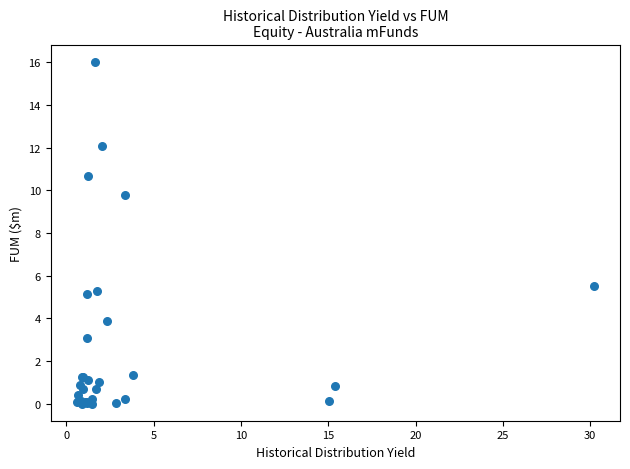

What Y value in the scatter plot is closest to 8?

9.8